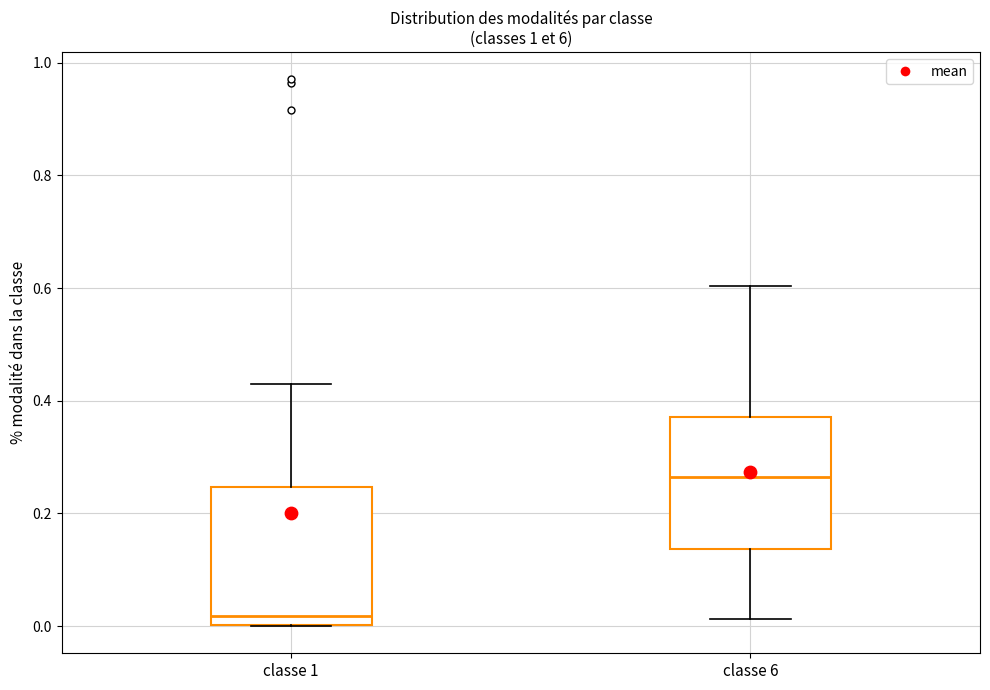

Where is the upper edge of the box for classe 1 on the y-axis? The values are not printed on the chart, so give them approximately, as read against the axis.

0.24